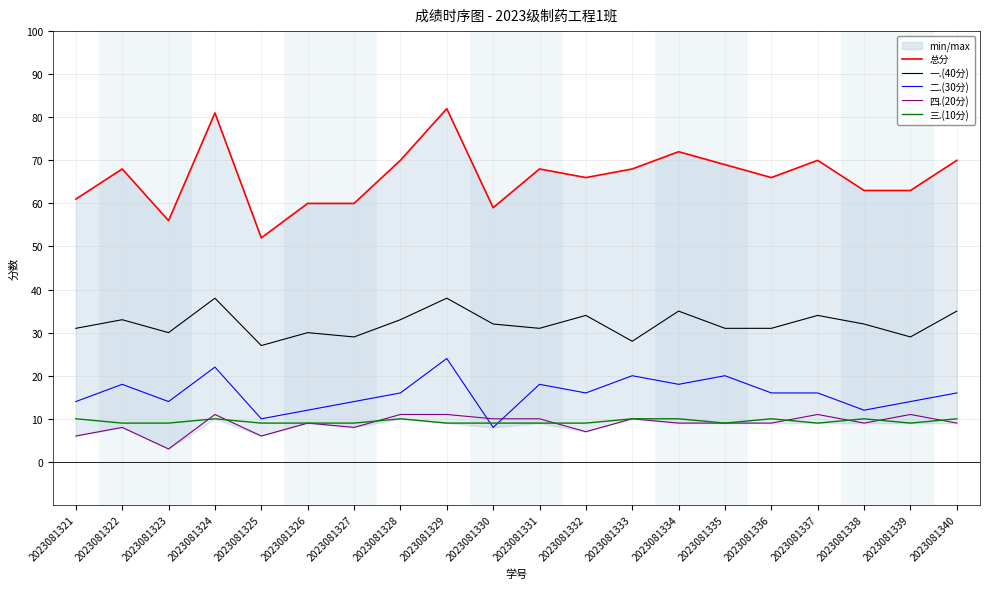

Which series has the widest spread of values?

总分